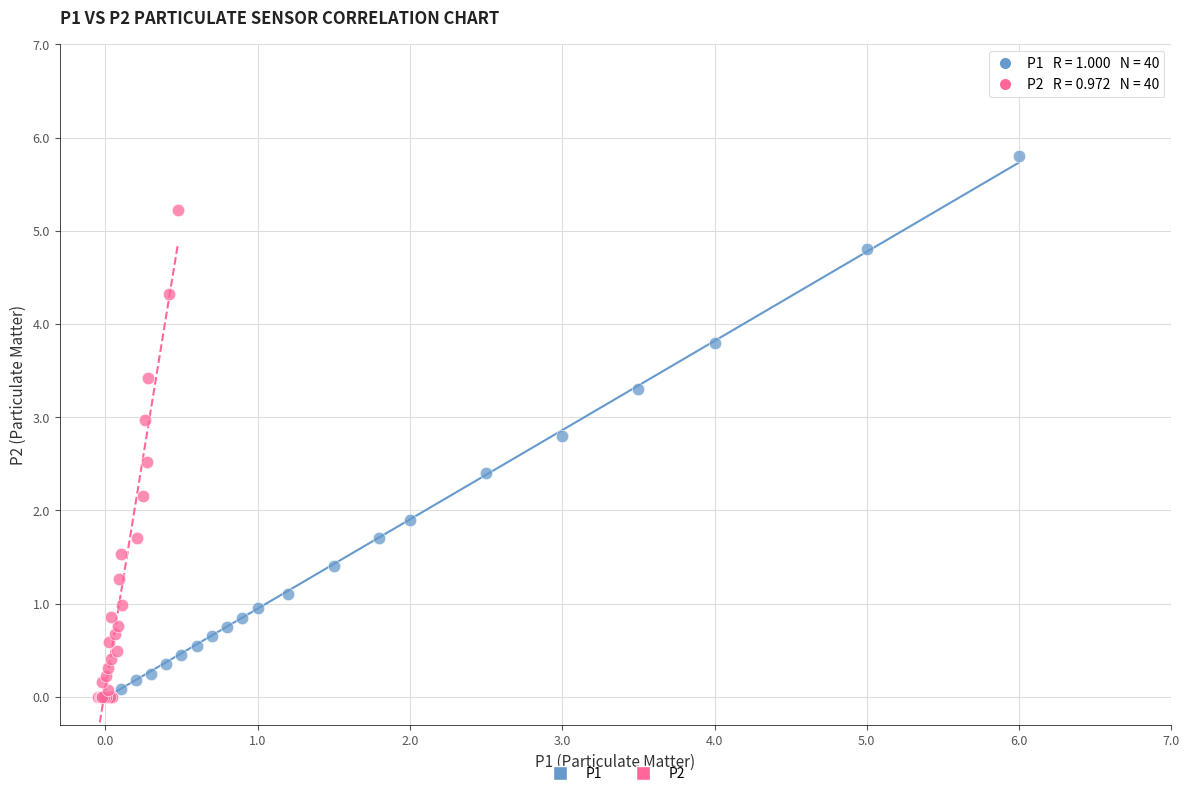

Which series has the largest Y range (max minus min)?

P1